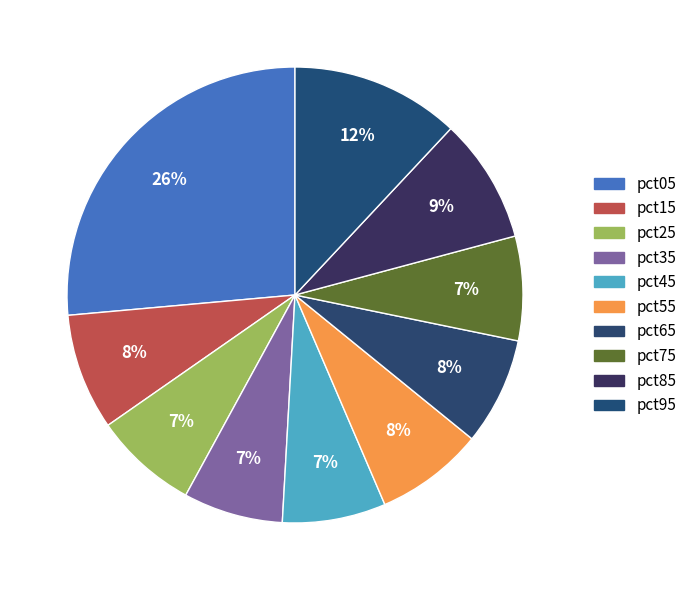

Is there any slice that represents more than half of the pie?

No